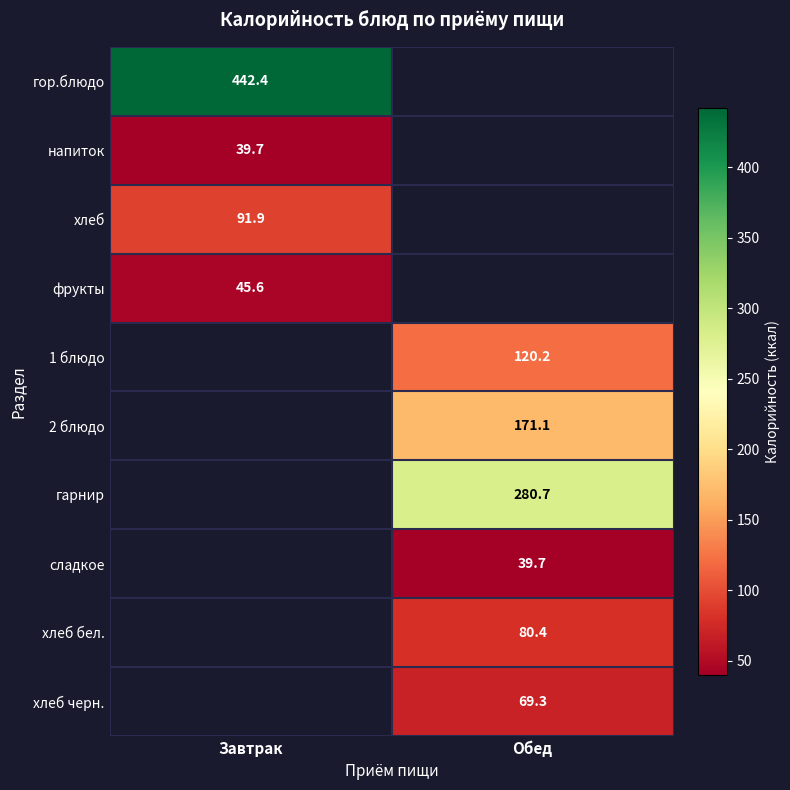

True or false: сладкое has a value of 19.6 at Обед.

False